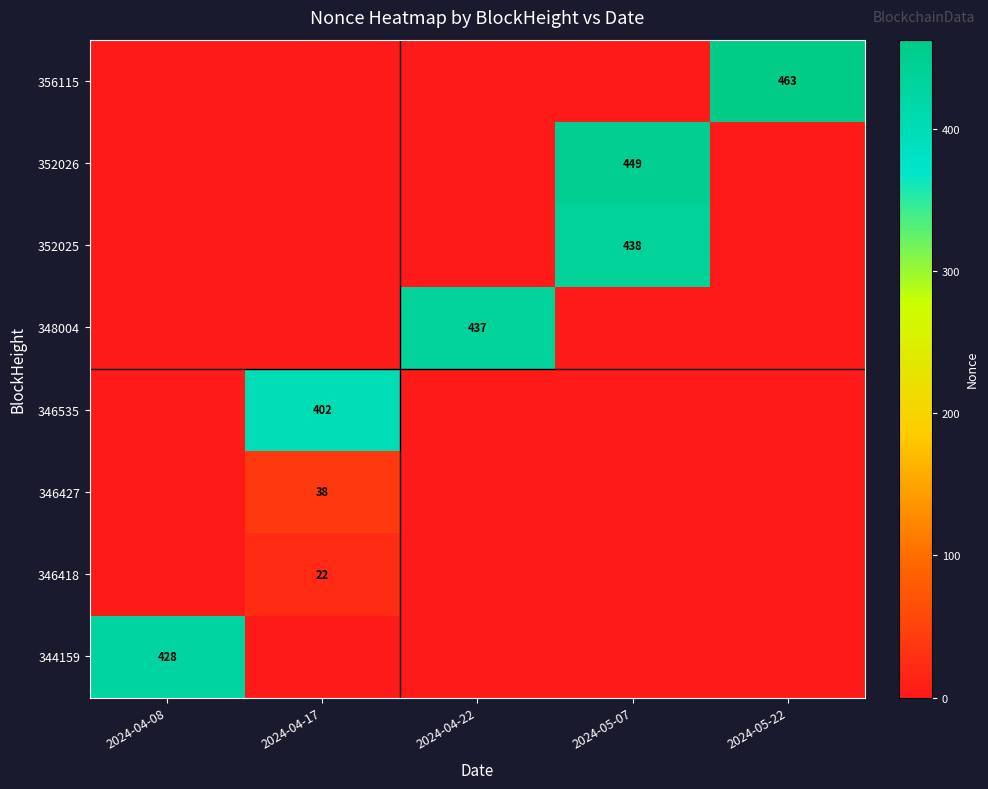

What is the spread (max minus min) of values at 2024-04-17?

402